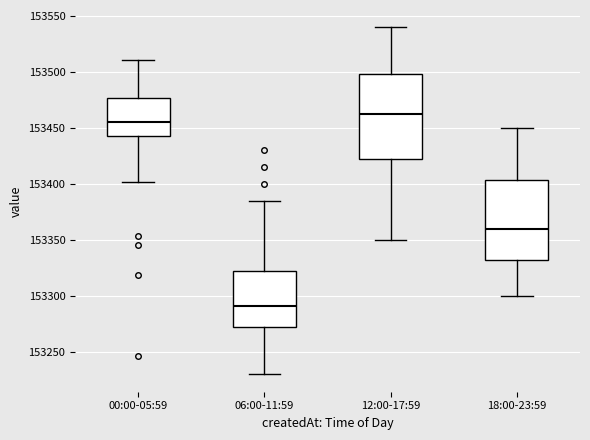

Reading left to right, read every box against the y-axis: the position of its median line, the range the box covers, and the ends of its whiskers. The values are not printed on the chart, so give them approximately, as read against the axis.

00:00-05:59: median 153455, box 153445 to 153475, whiskers 153400 to 153510
06:00-11:59: median 153290, box 153275 to 153325, whiskers 153230 to 153385
12:00-17:59: median 153465, box 153425 to 153500, whiskers 153350 to 153540
18:00-23:59: median 153360, box 153335 to 153405, whiskers 153300 to 153450